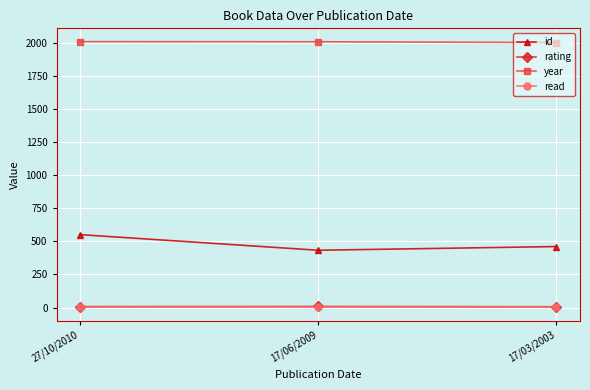

The year series shows 2867 at 27/10/2010. True or false?

False